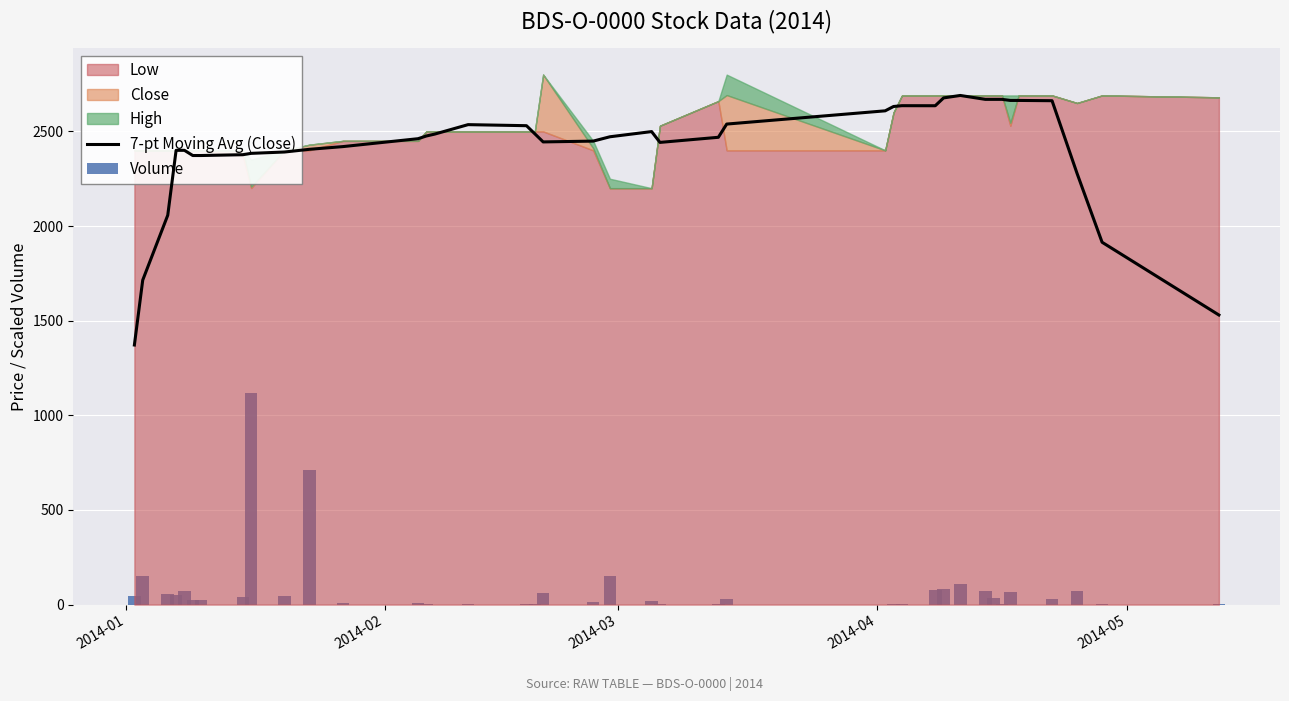

What is the maximum value for 7-pt Moving Avg (Close)?

2689.9